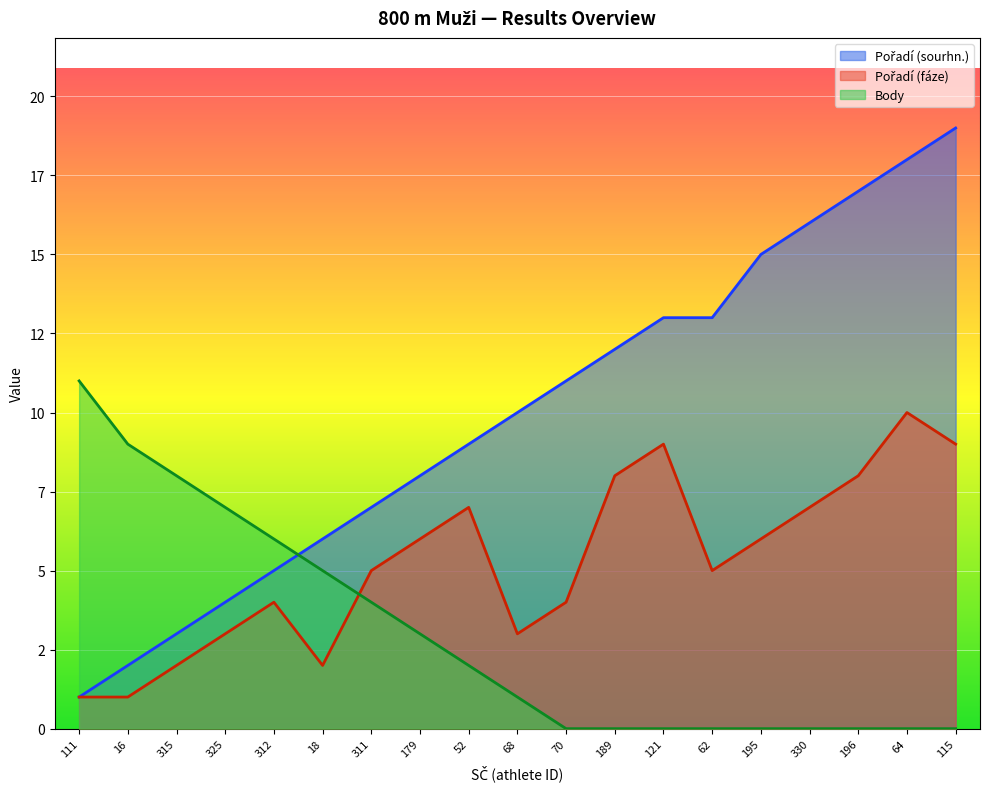

How many Pořadí (fáze) values are between 3 and 8?

12